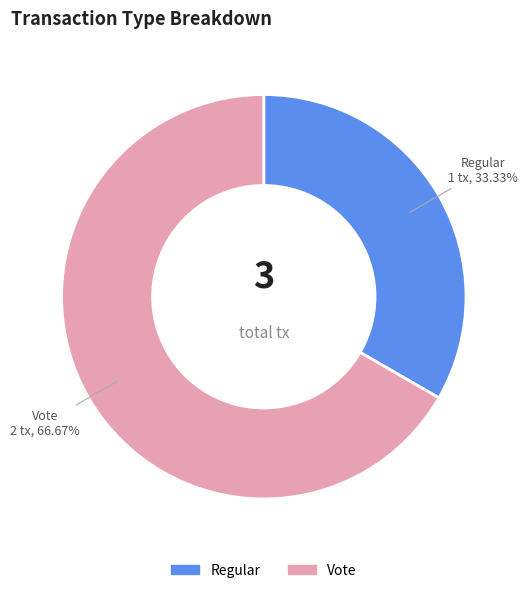

What percentage is the Vote slice, to the nearest percent?

67%